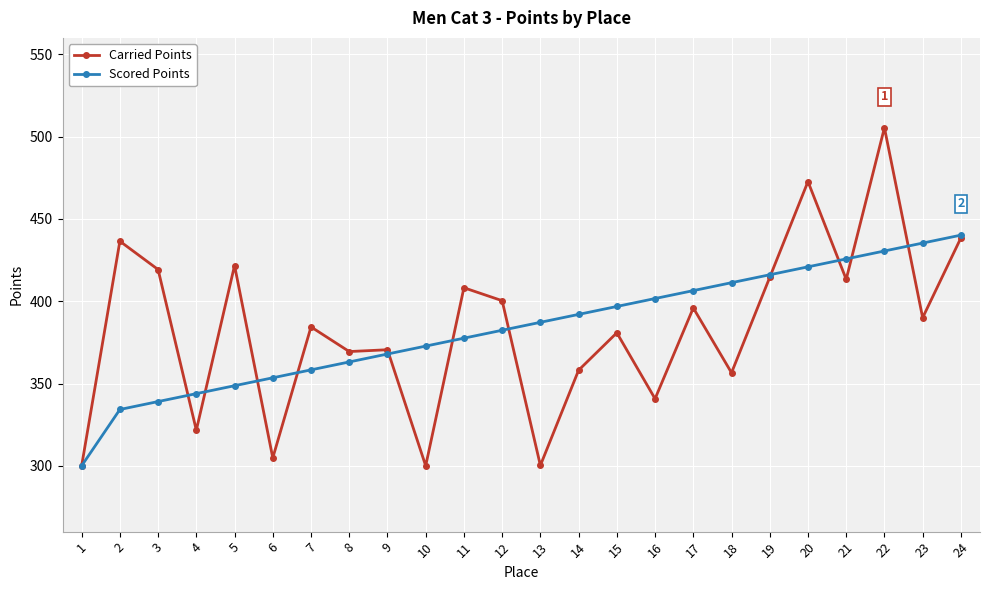

What is the value of the Scored Points point at the 14th from the left?

392.0